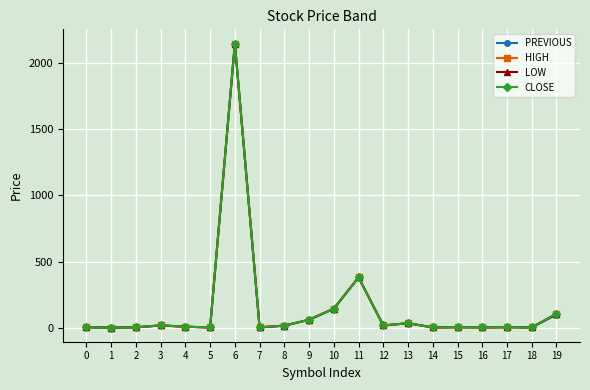

What is the average value of the PREVIOUS series?

146.8